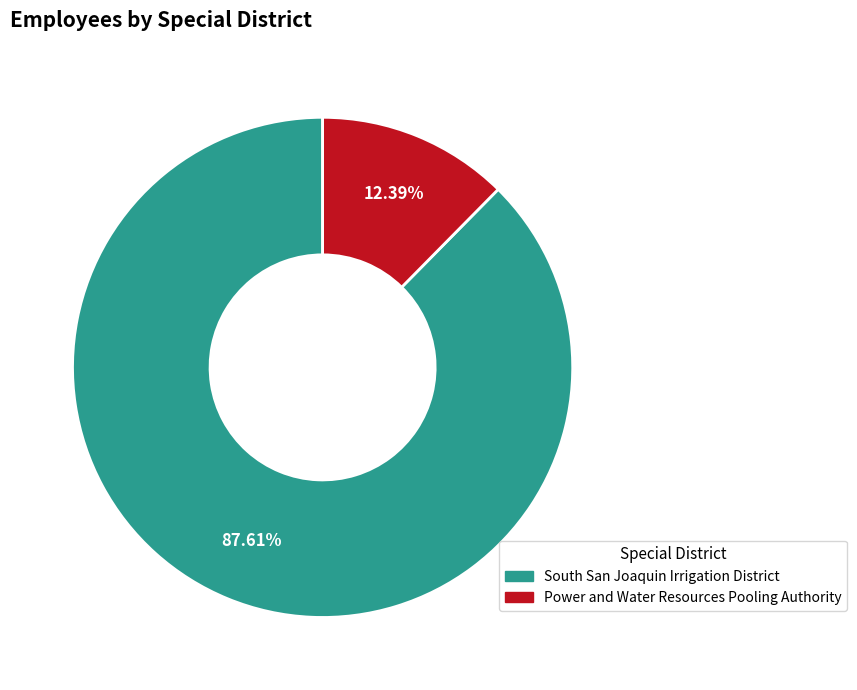

To the nearest percent, what is the combined percentage of South San Joaquin Irrigation District and Power and Water Resources Pooling Authority?

100%